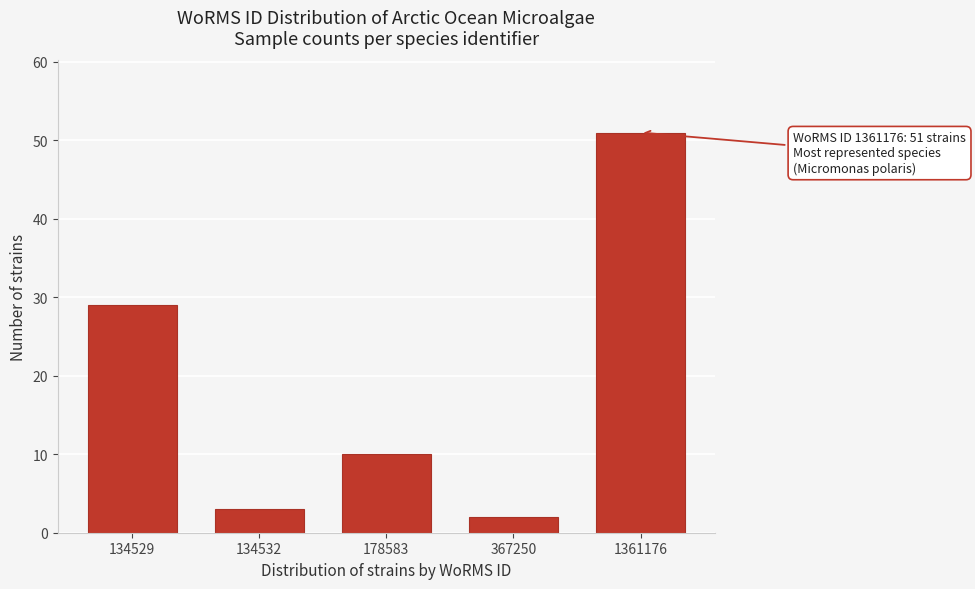

Reading left to right, list all the values displayed in this chart.

29	3	10	2	51